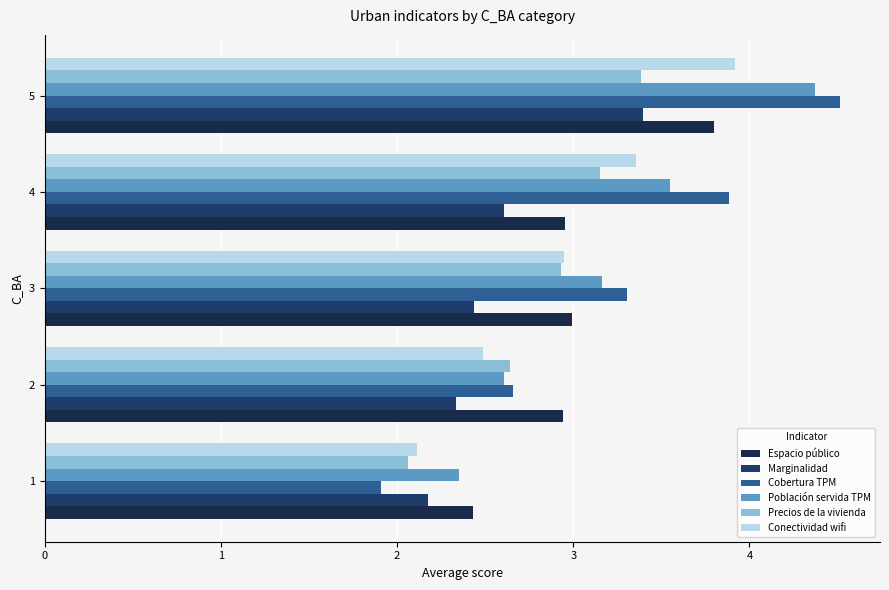

What is the minimum value for Espacio público?

2.4